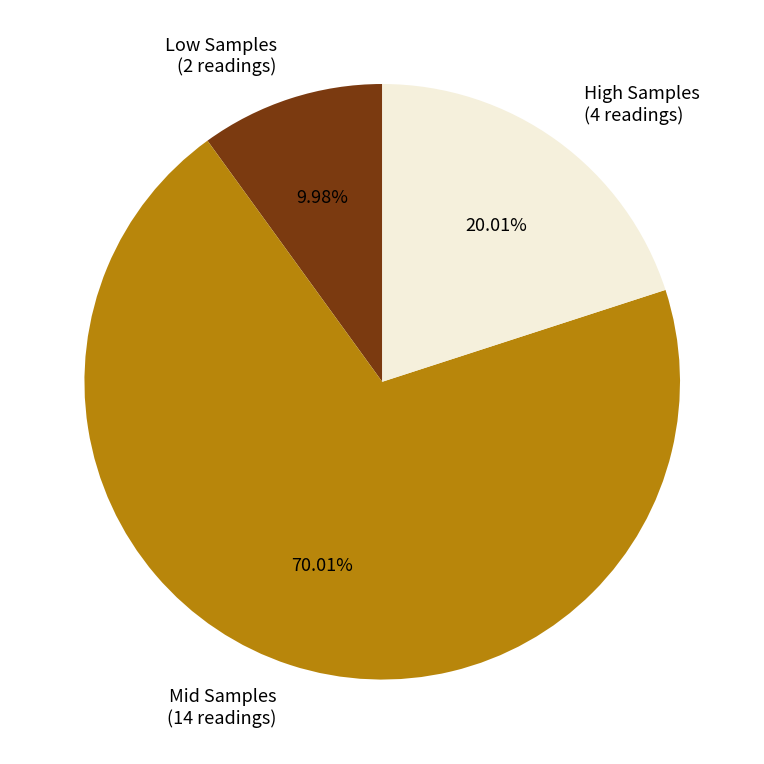

Which slice represents more than half of the pie?

Mid Samples (14 readings)